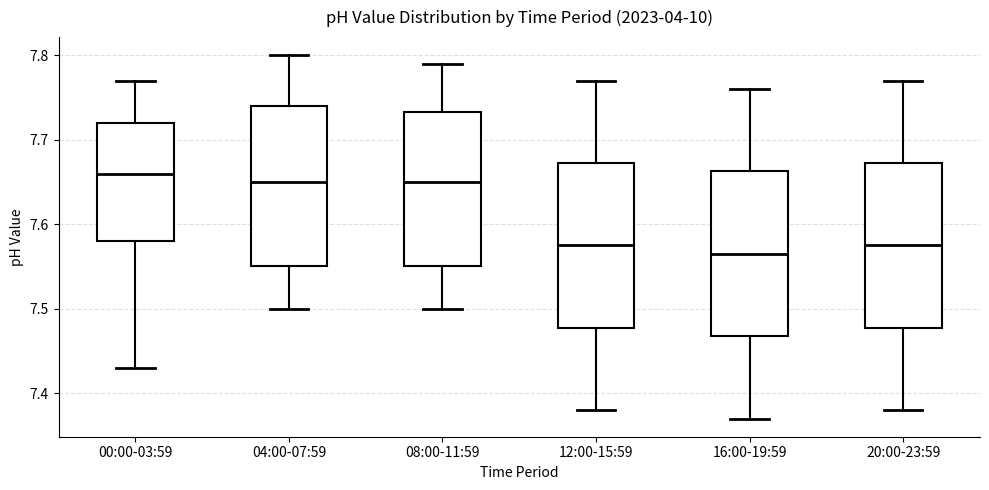

Reading left to right, transcribe this box plot: for each box, give where its median line is, the range the box spans, and where its two whiskers end, as read against the y-axis. The values are not printed on the chart, so give them approximately, as read against the axis.

00:00-03:59: median 7.66, box 7.58 to 7.72, whiskers 7.43 to 7.77
04:00-07:59: median 7.65, box 7.55 to 7.74, whiskers 7.50 to 7.80
08:00-11:59: median 7.65, box 7.55 to 7.73, whiskers 7.50 to 7.79
12:00-15:59: median 7.58, box 7.48 to 7.67, whiskers 7.38 to 7.77
16:00-19:59: median 7.57, box 7.47 to 7.66, whiskers 7.37 to 7.76
20:00-23:59: median 7.58, box 7.48 to 7.67, whiskers 7.38 to 7.77